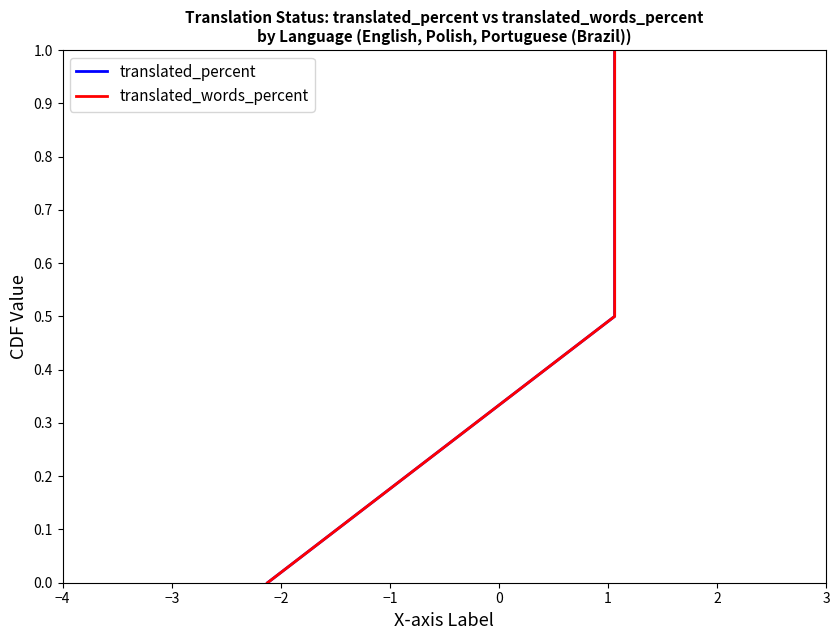

Rank the series by their maximum value, from lowest to highest.

translated_percent, translated_words_percent